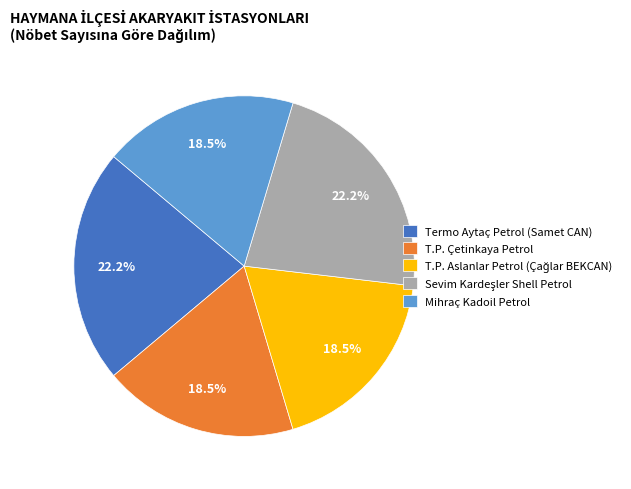

How many segments does this pie chart have?

5